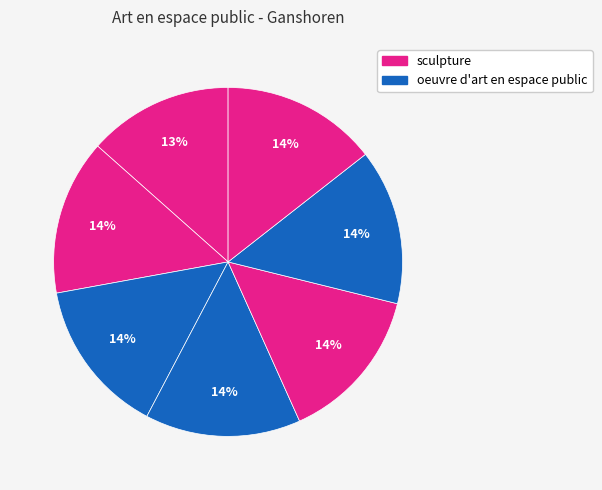

How many slices are in this pie chart?

7